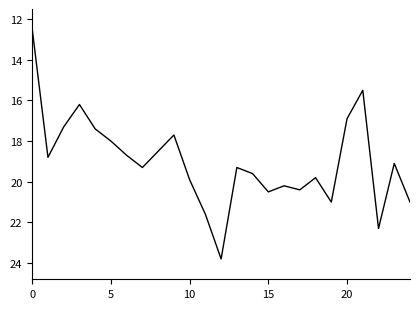

How many interior local valleys (lower than both neighbors) does the data have?

7